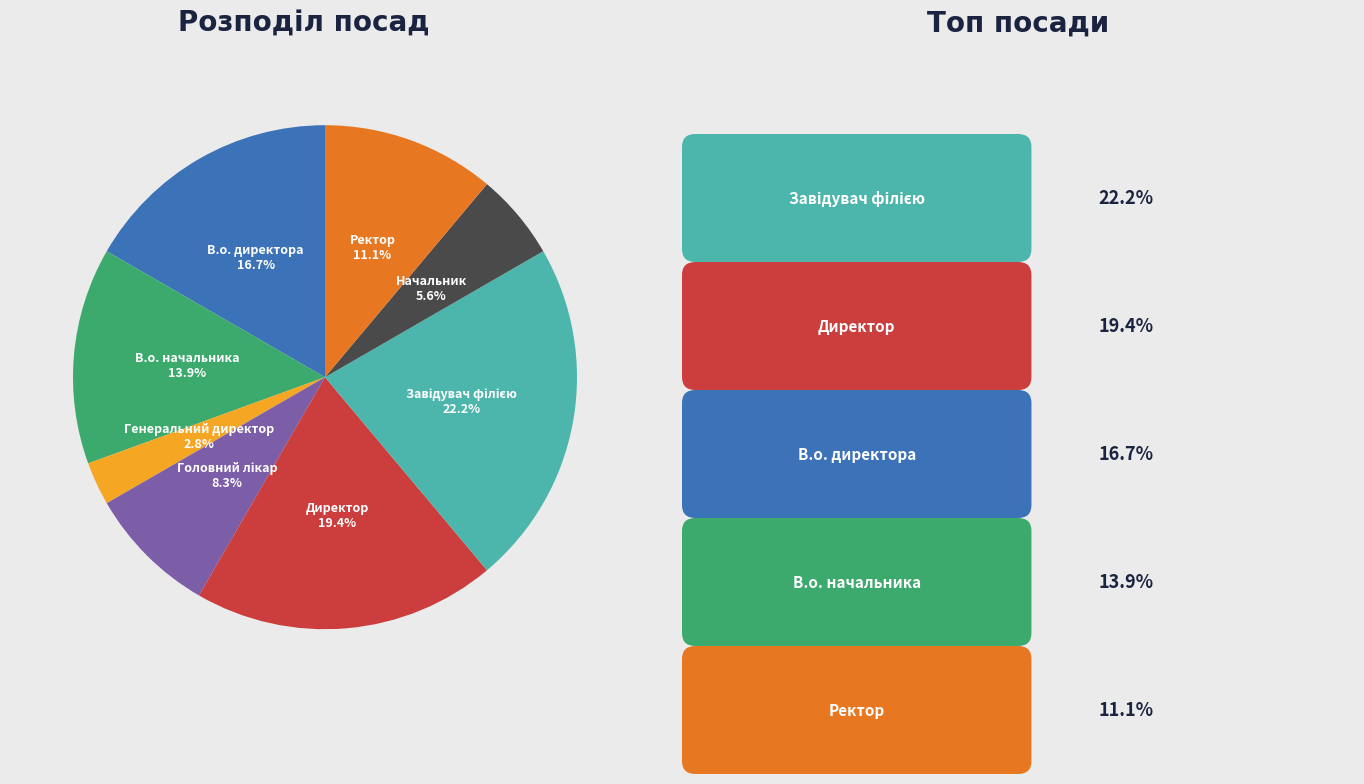

What percentage is the В.о. директора slice, to the nearest percent?

17%